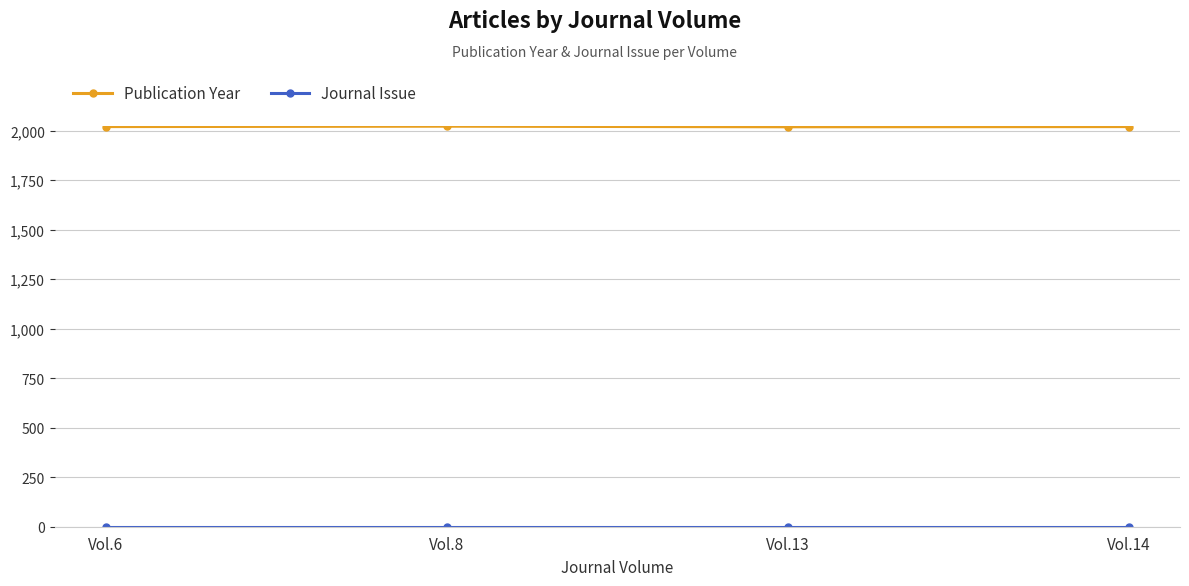

Which series has the largest total across all categories?

Publication Year